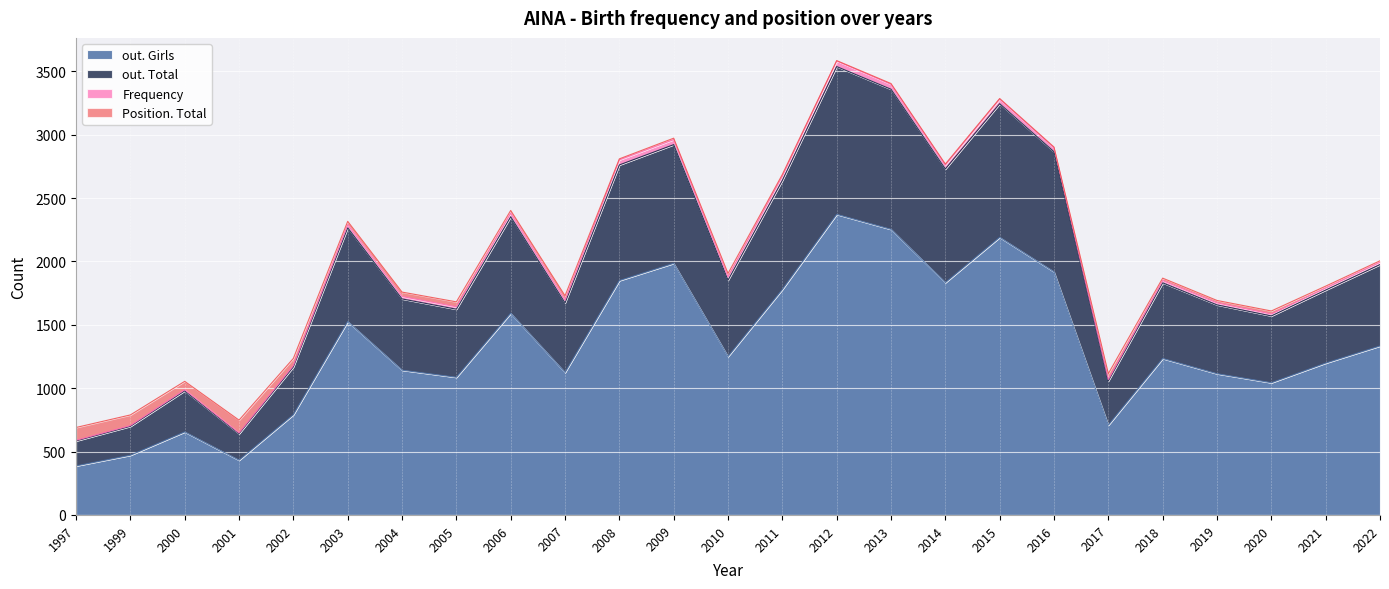

At which label does out. Girls reach its peak?

2012